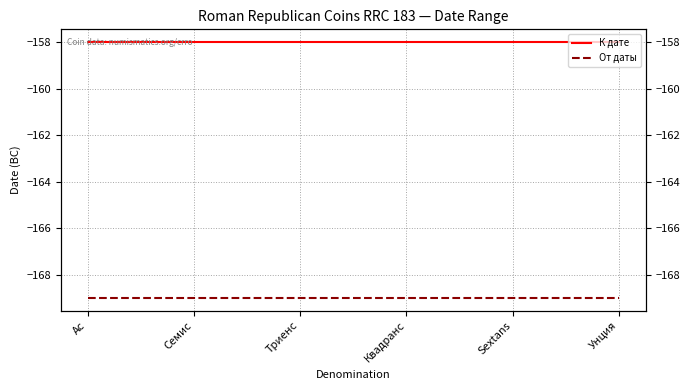

True or false: К дате and От даты cross at least once.

False